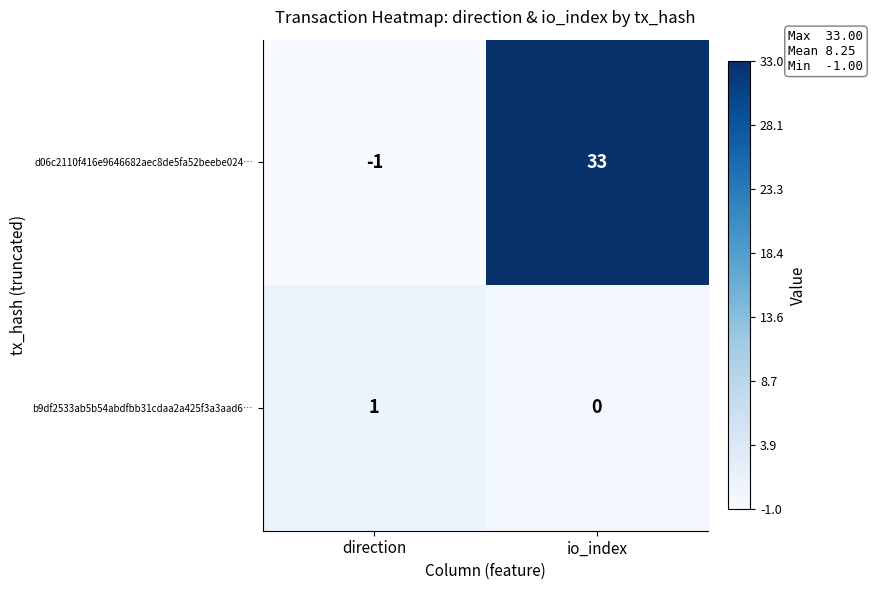

Which series has the largest range (max minus min)?

d06c2110f416e9646682aec8de5fa52beebe024…